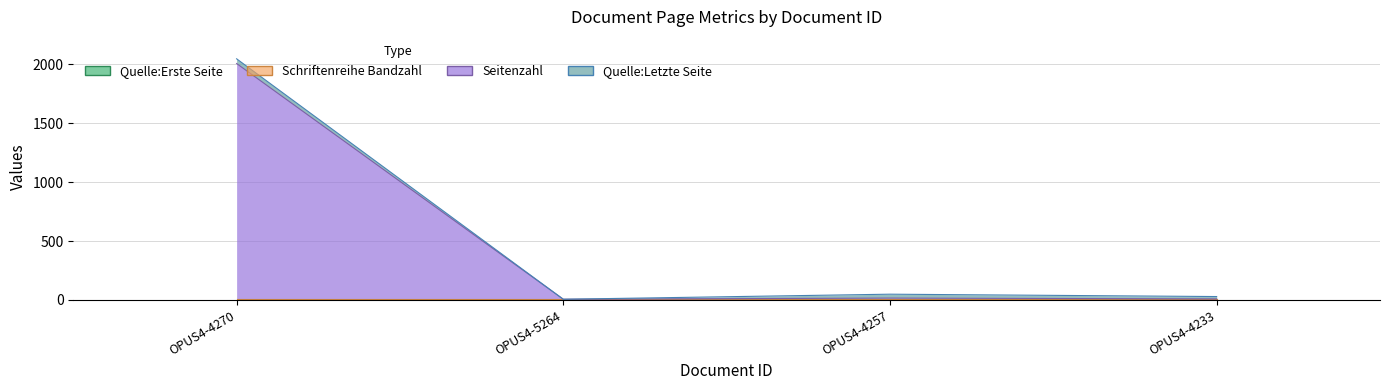

The value of Schriftenreihe Bandzahl at OPUS4-4270 is 5. True or false?

True